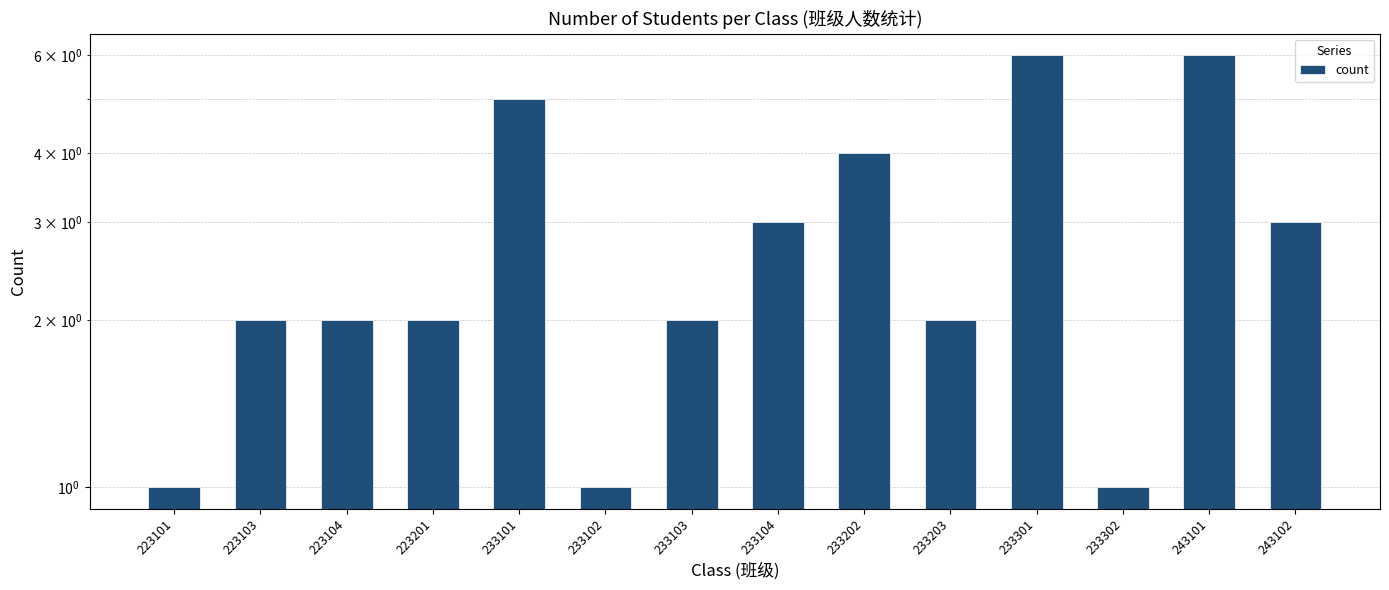

The value at 233104 is 3. True or false?

True